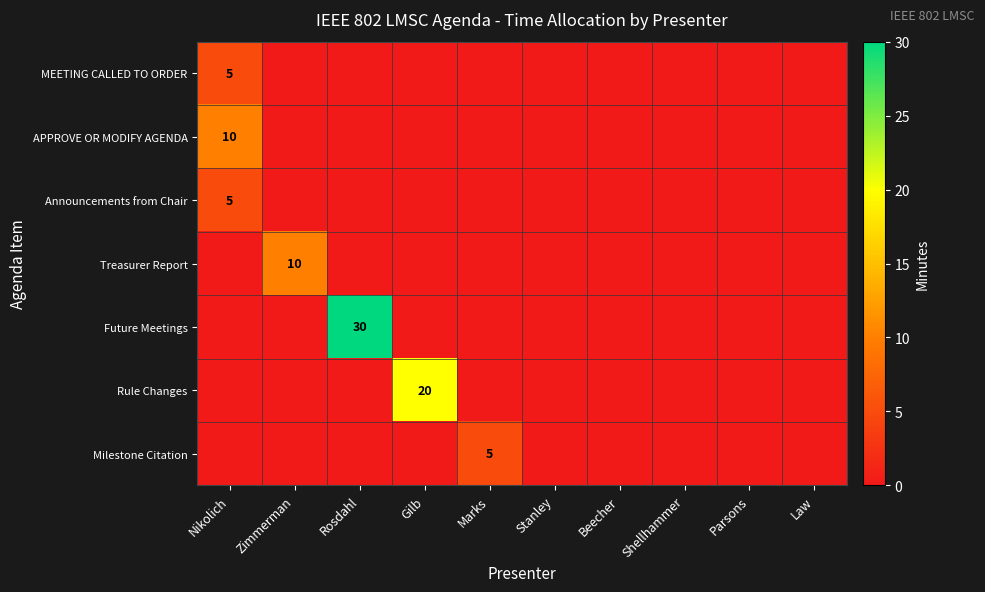

The value of Milestone Citation at Law is -3. True or false?

False